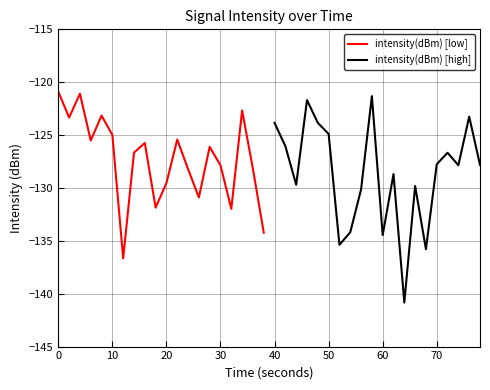

At which label does intensity(dBm) [high] first exceed -127?

40